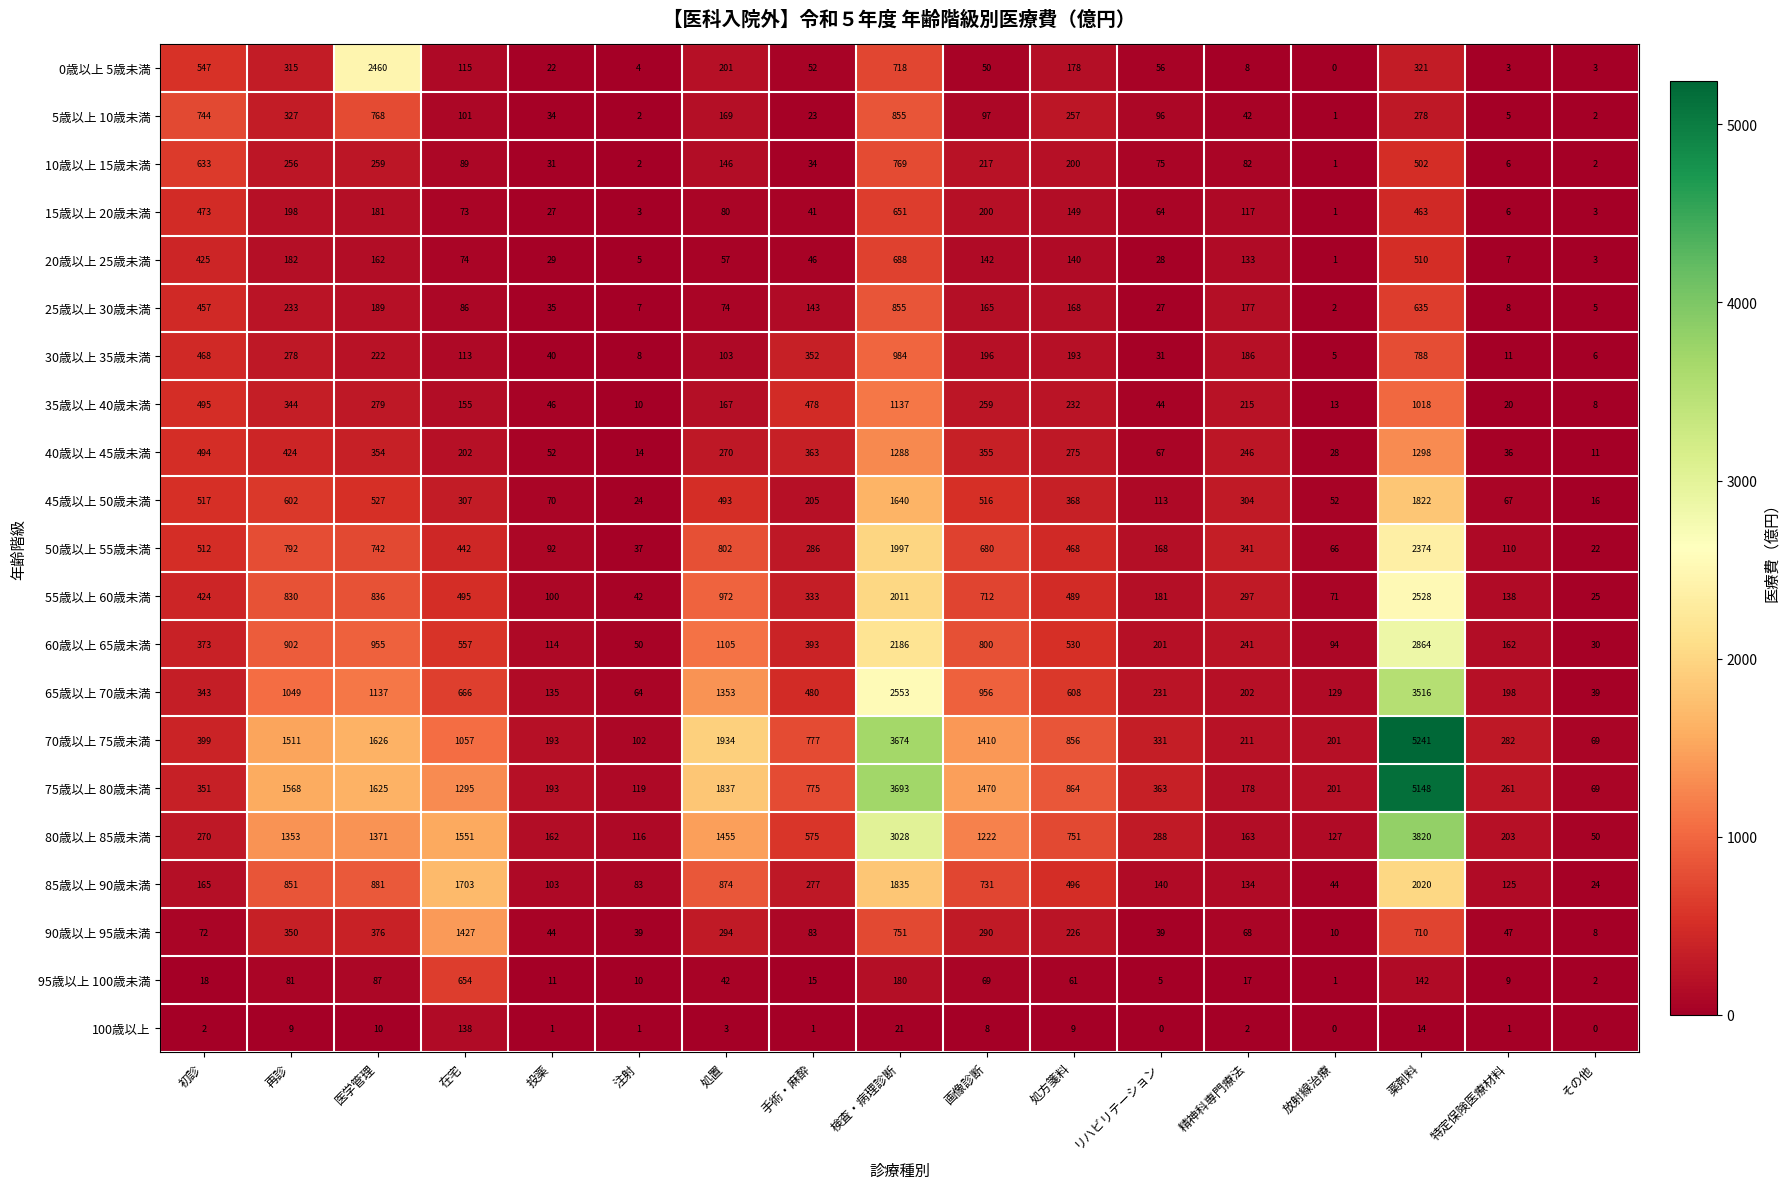

Which series has the largest total across all categories?

75歳以上 80歳未満